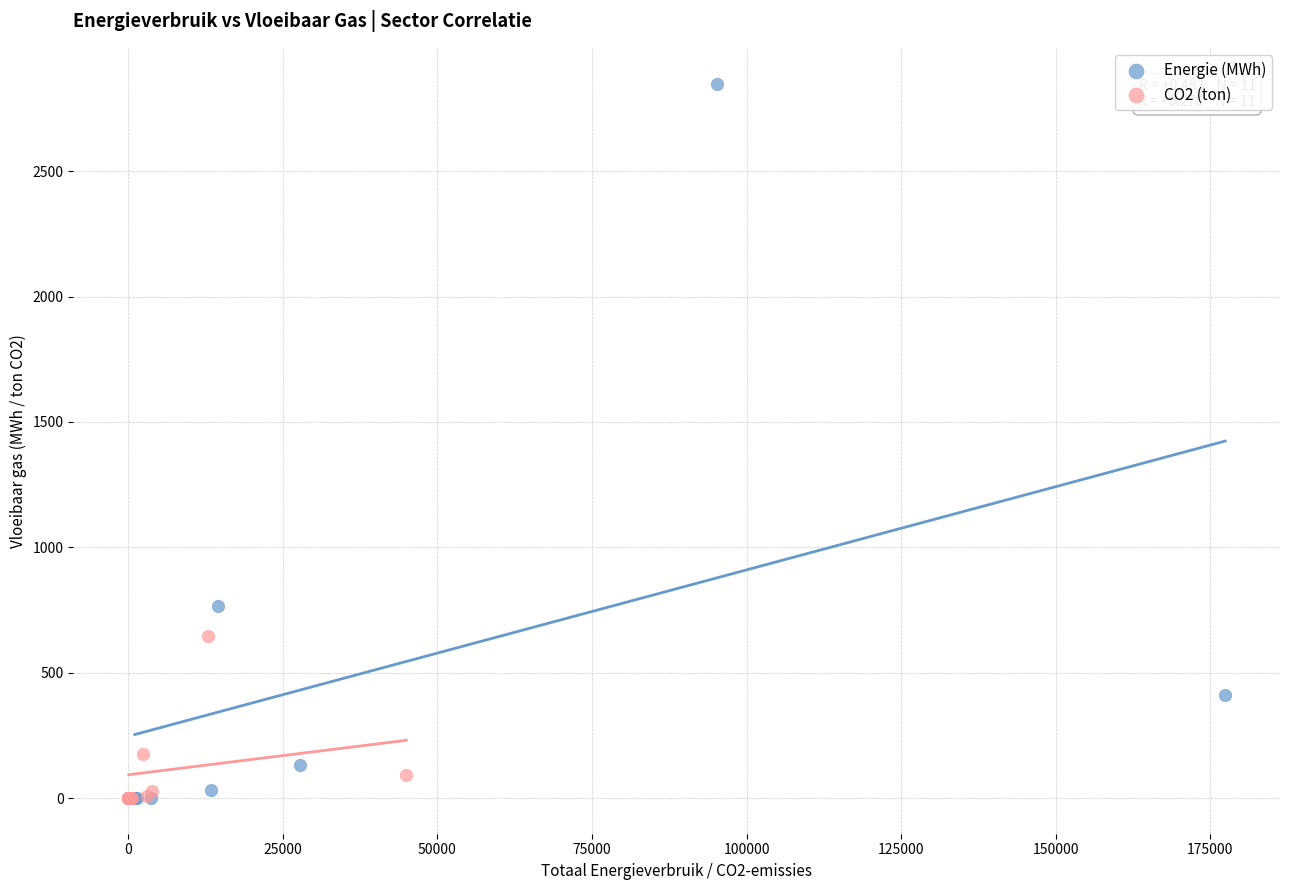

Which series has the largest Y range (max minus min)?

Energie (MWh)